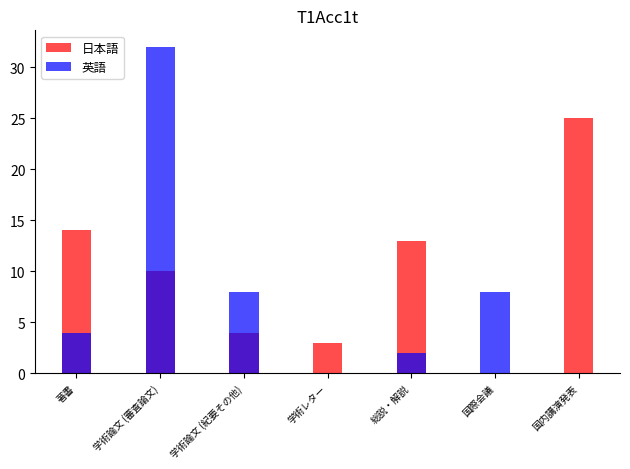

How many data points does each series have?

7